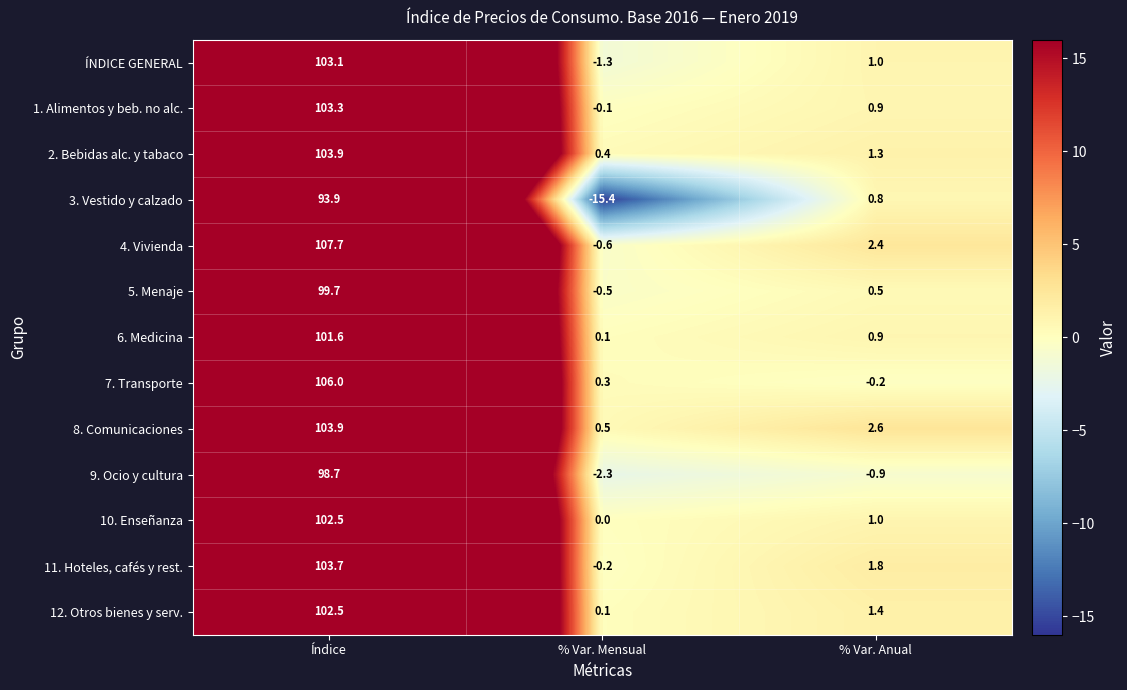

List the labels in order of 2. Bebidas alc. y tabaco value, smallest first.

% Var. Mensual, % Var. Anual, Índice